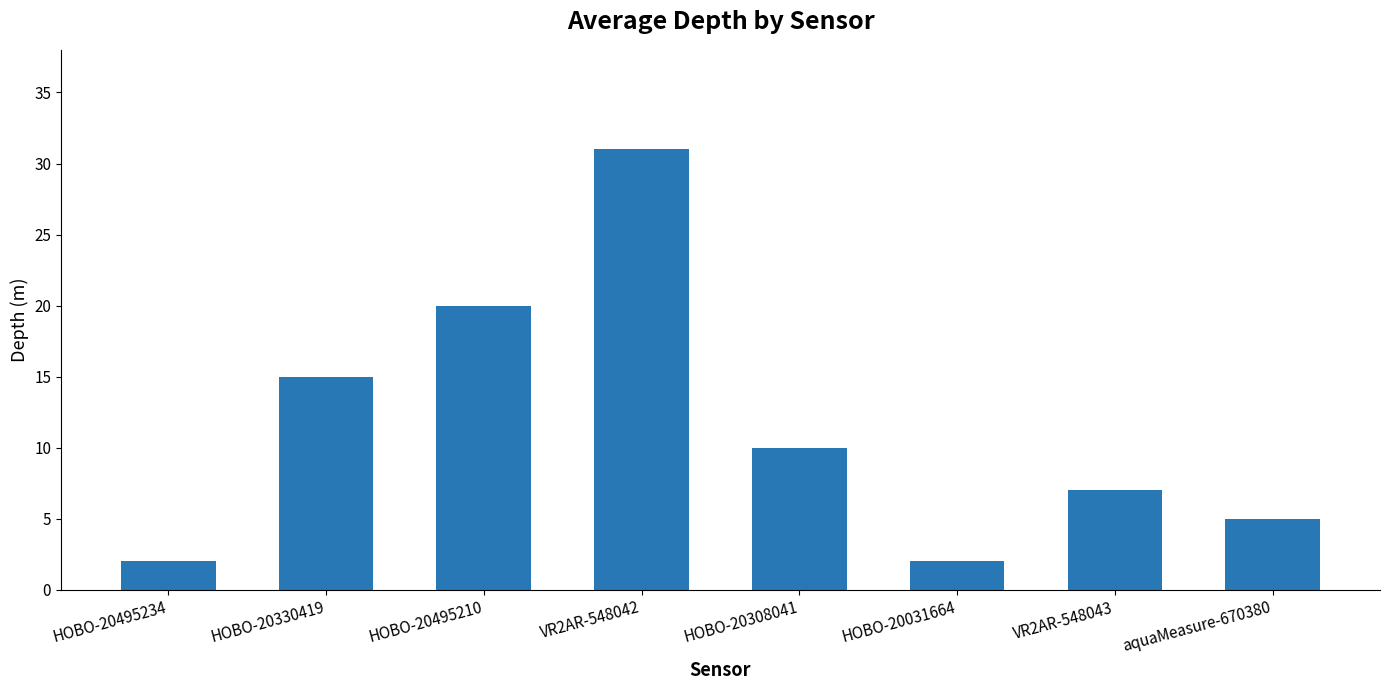

At which label does the data first exceed 10?

HOBO-20330419